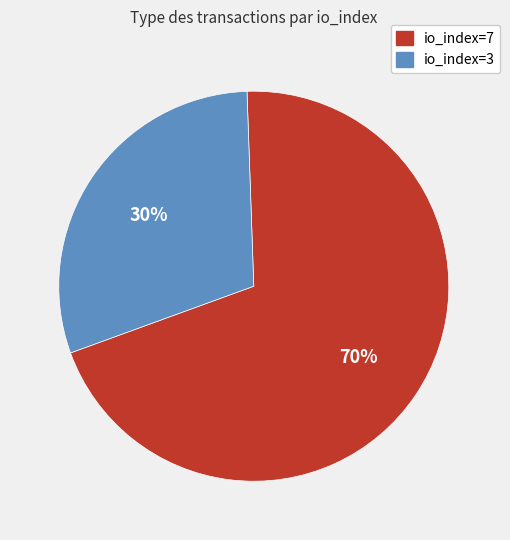

Count the number of slices in the pie.

2